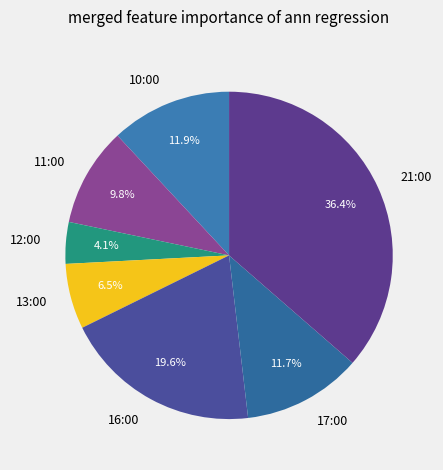

To the nearest percent, what portion does 12:00 represent?

4%